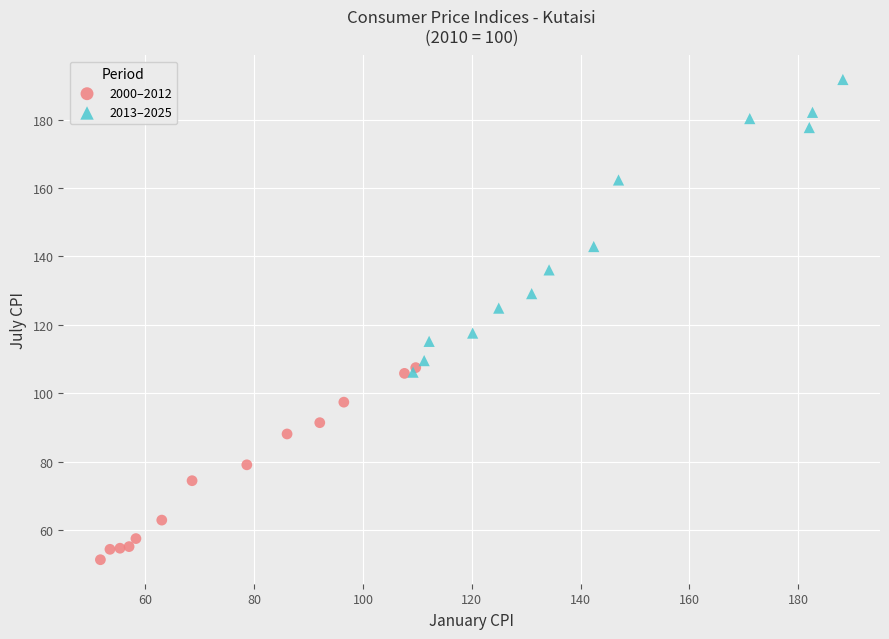

Which series has the largest Y range (max minus min)?

2013–2025